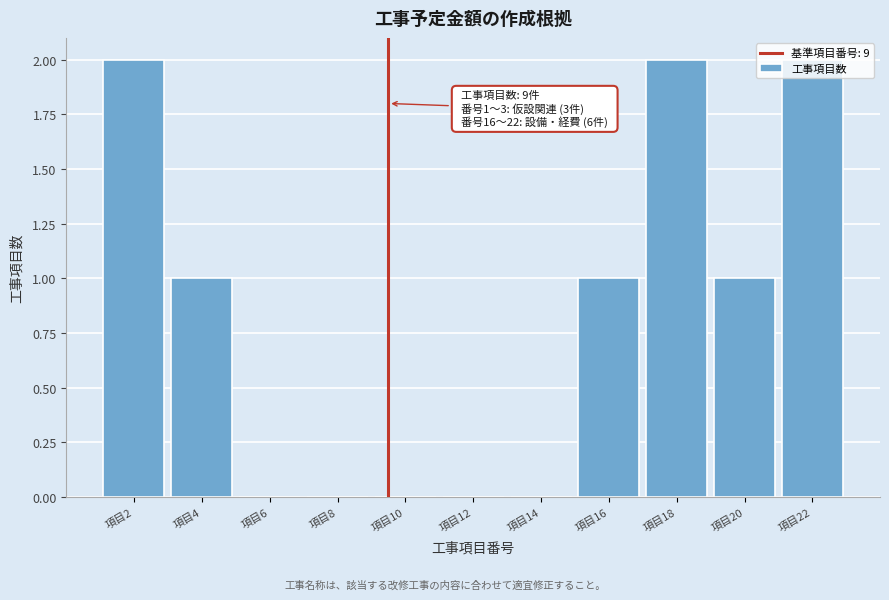

The chart shows a value of 2 at 項目18. True or false?

True